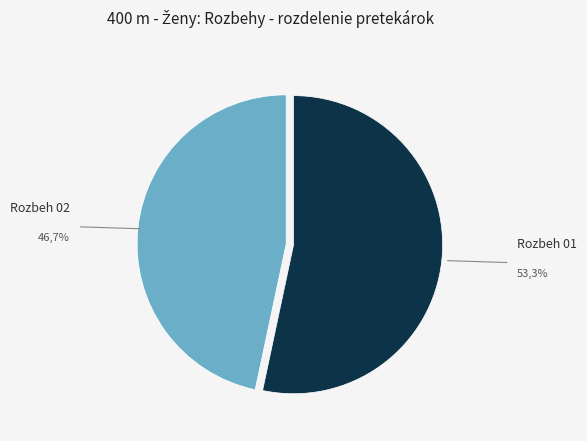

Between Rozbeh 01 and Rozbeh 02, which is larger?

Rozbeh 01